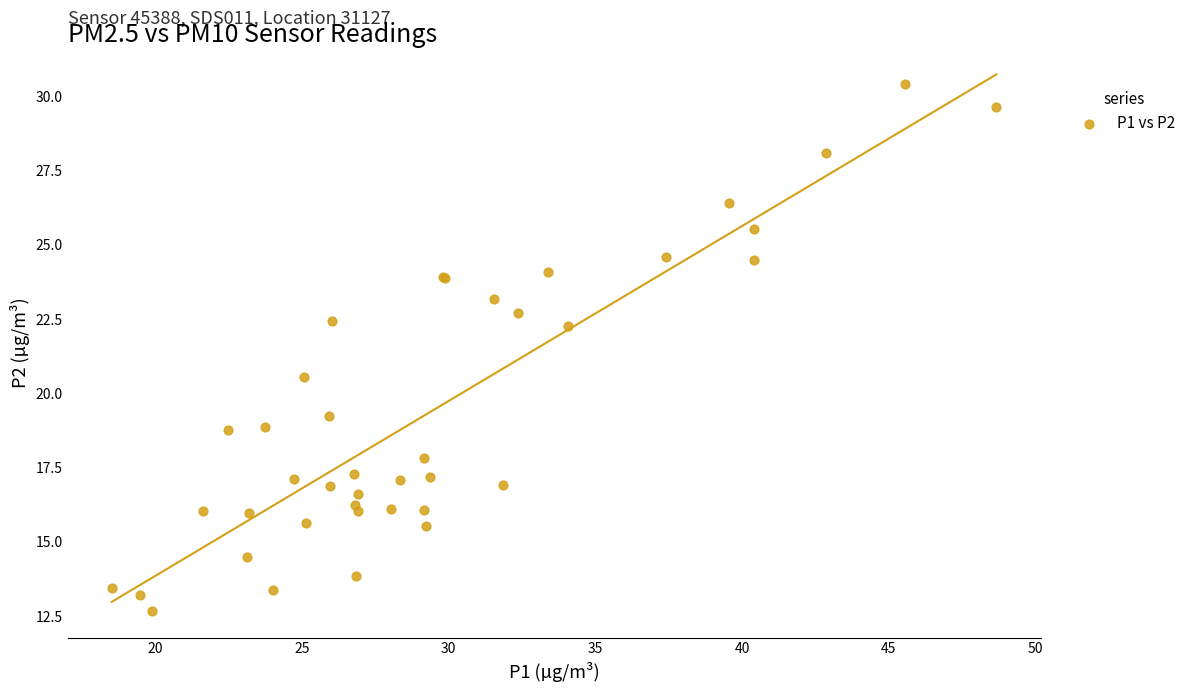

What Y value in the scatter plot is closest to 21?

20.6